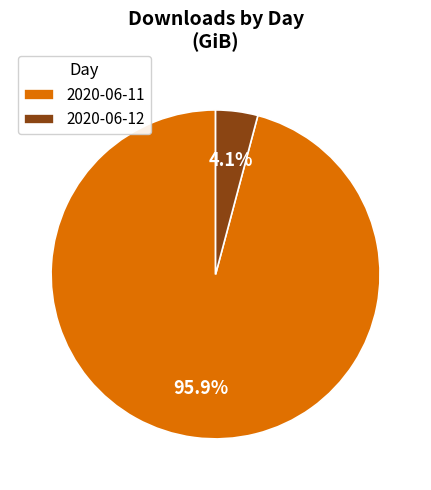

To the nearest percent, what is the difference between the largest and smallest slice percentages?

92%